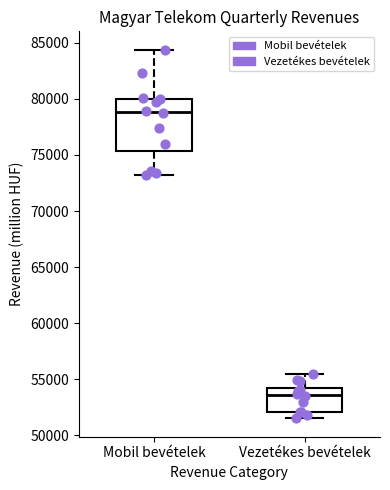

Where is the lower edge of the box for Vezetékes bevételek on the y-axis? The values are not printed on the chart, so give them approximately, as read against the axis.

52000